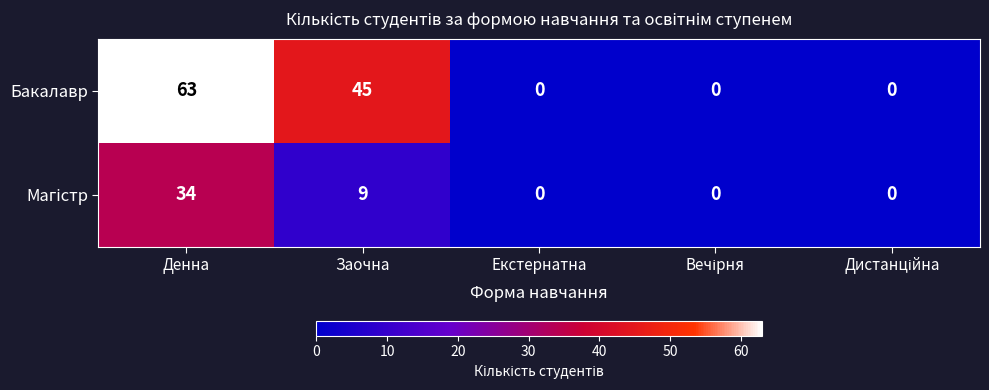

The value of Бакалавр at Заочна is 45. True or false?

True